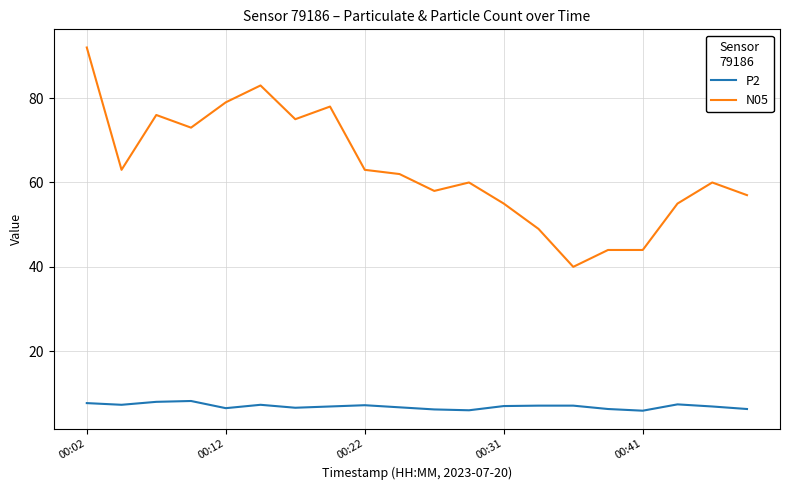

Rank the series by their maximum value, from highest to lowest.

N05, P2